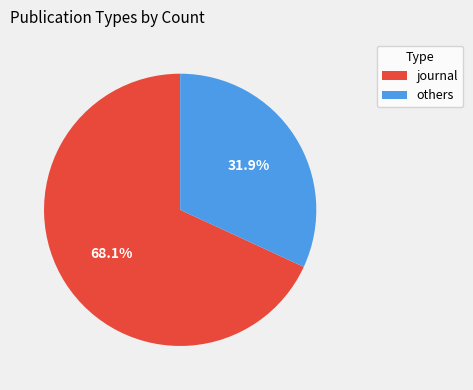

What percentage do journal and others together represent?

100.0%